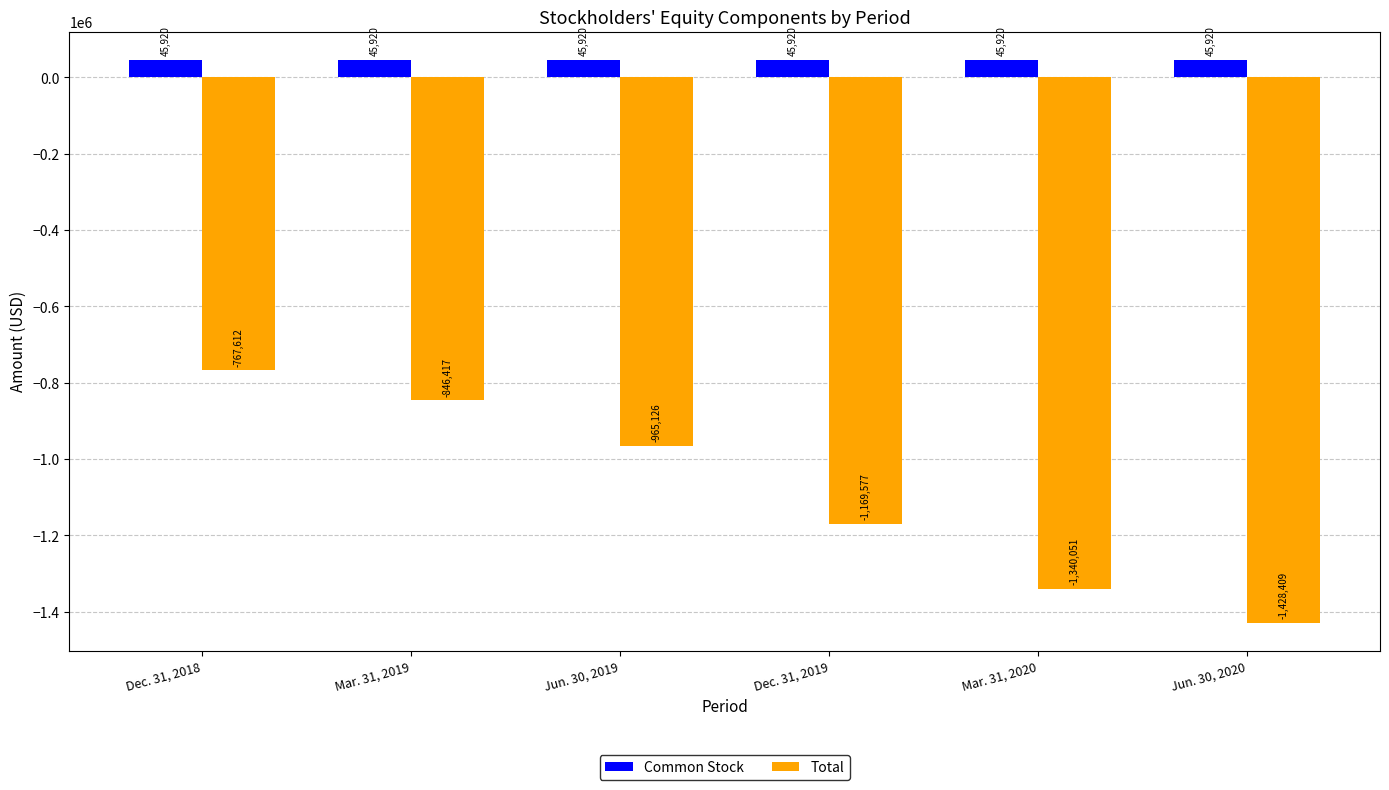

How many bars are there in each group?

2